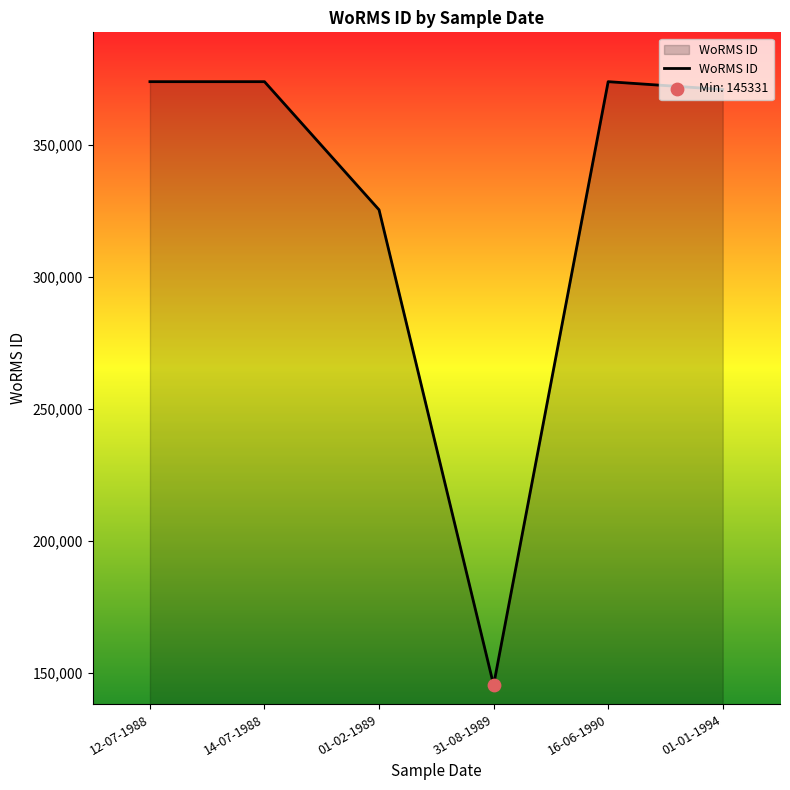

Between 16-06-1990 and 31-08-1989, which is larger?

16-06-1990